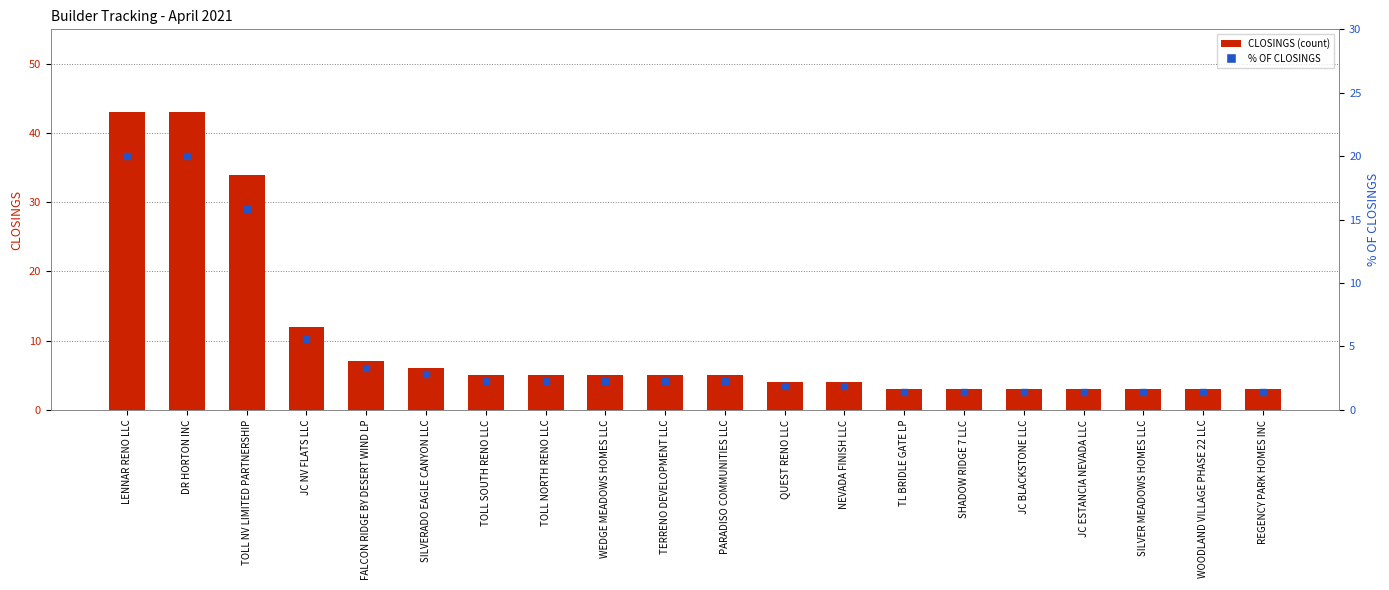

At how many categories does at least one series exceed 29?

3